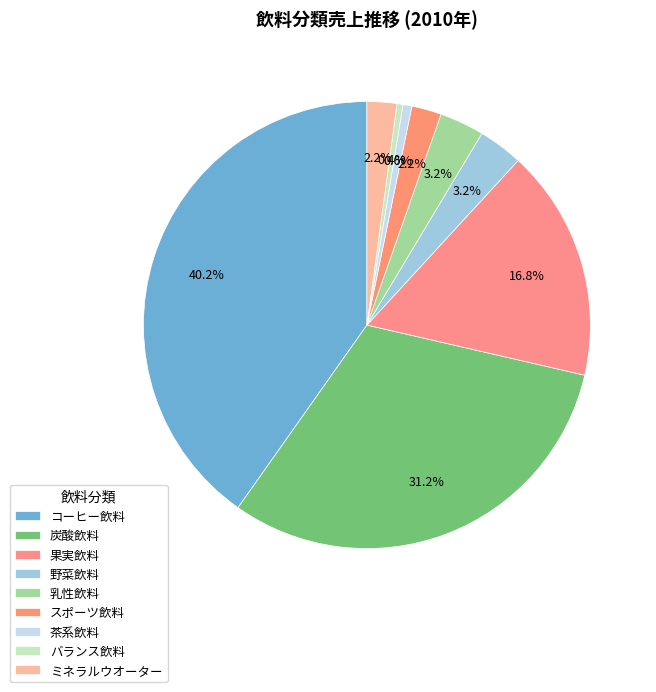

To the nearest percent, what is the difference between the largest and smallest slice percentages?

40%